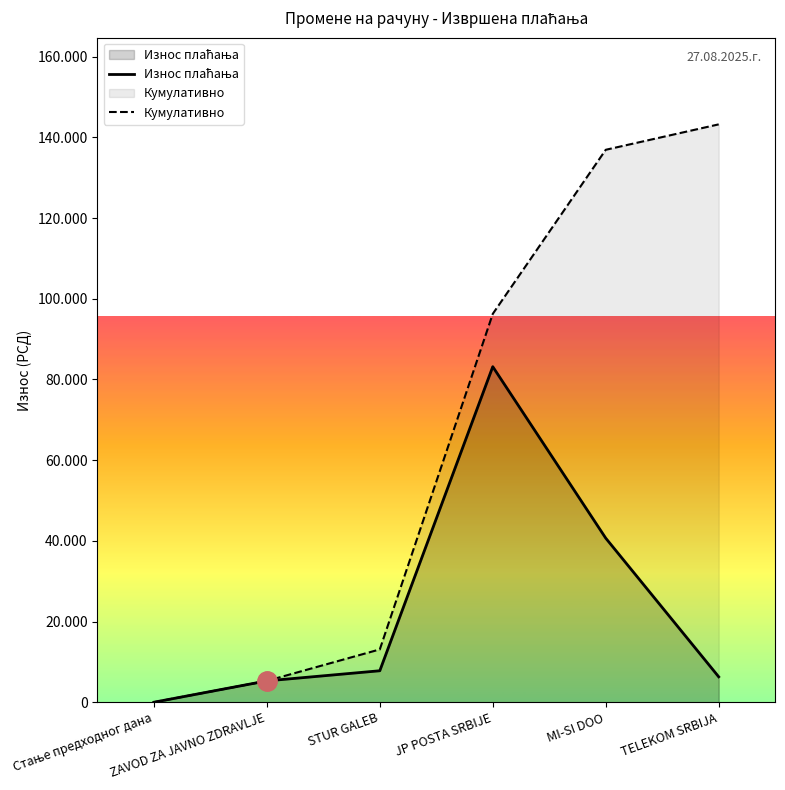

What value does the Кумулативно series have at TELEKOM SRBIJA, to the nearest 100?

143200